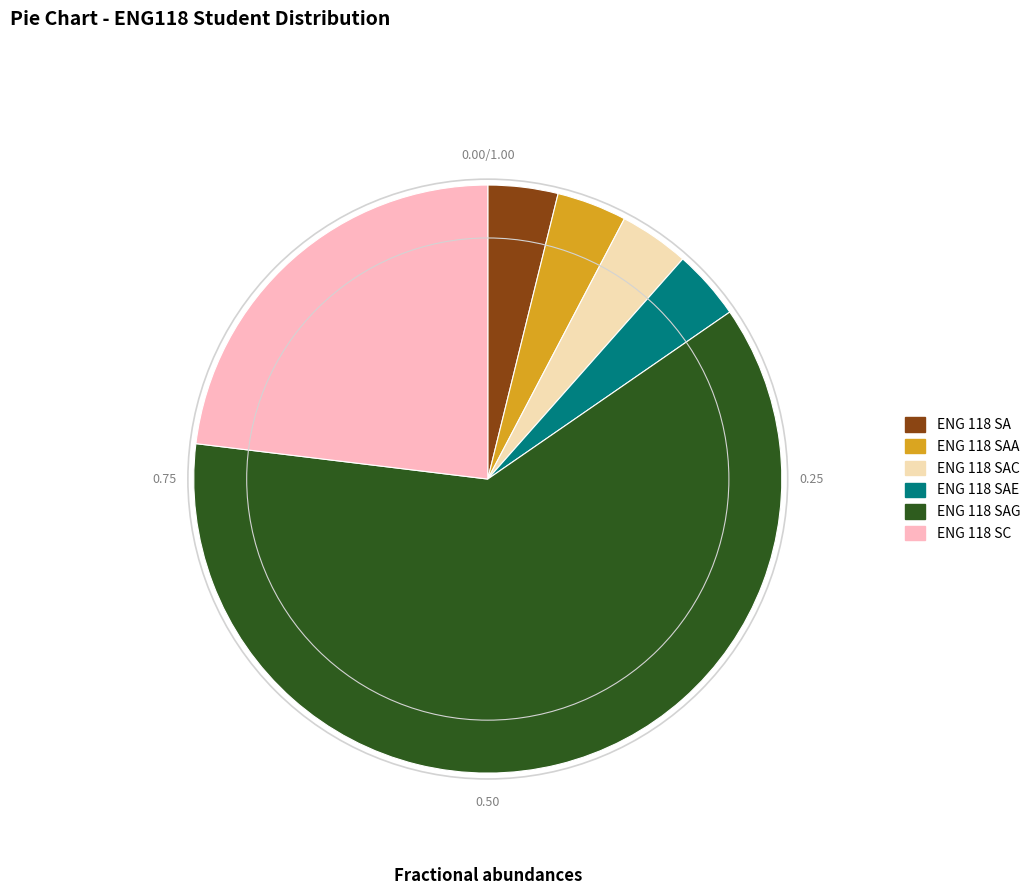

Does any single category account for the majority?

Yes